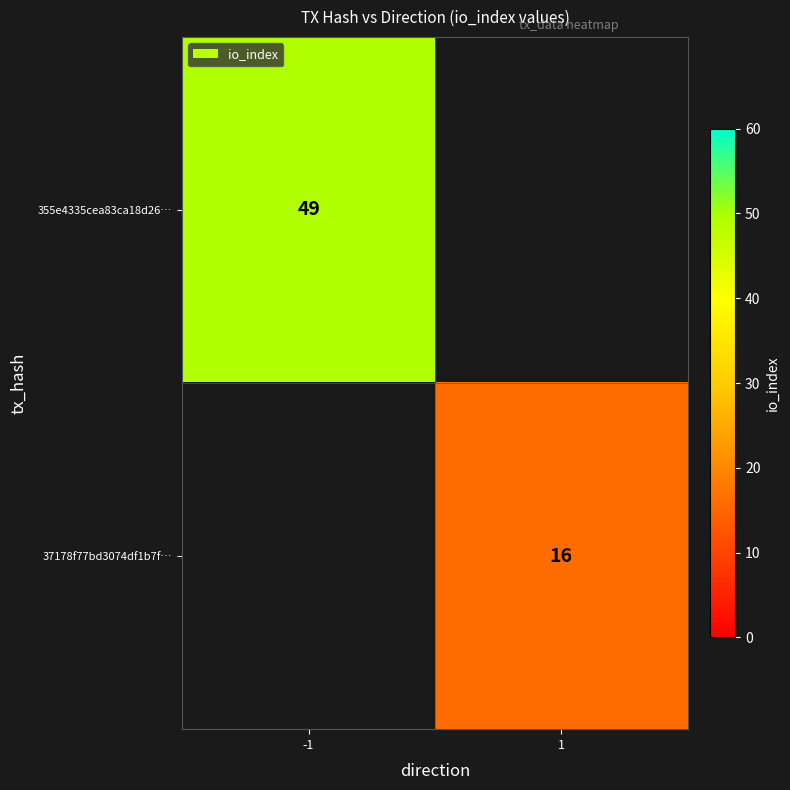

Is it true that 355e4335cea83ca18d26… equals 49 at -1?

True